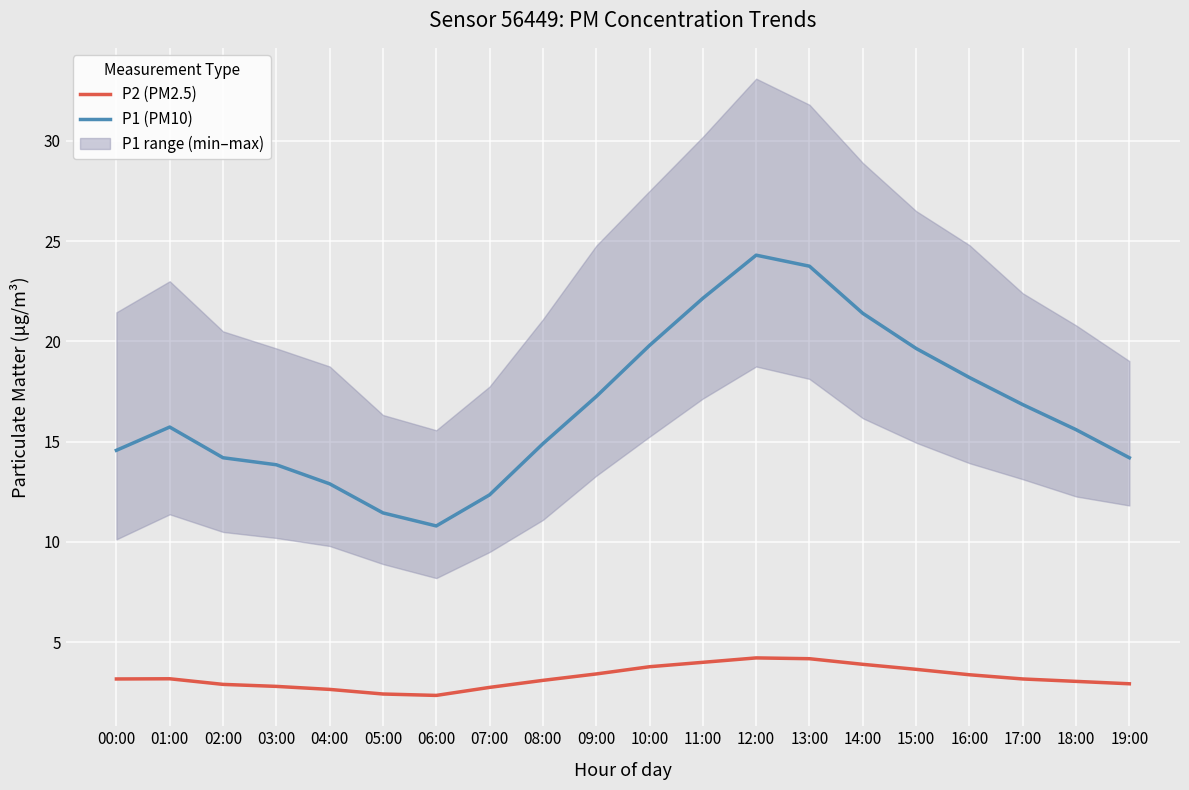

True or false: P1 (PM10) and P2 (PM2.5) intersect in this chart.

False